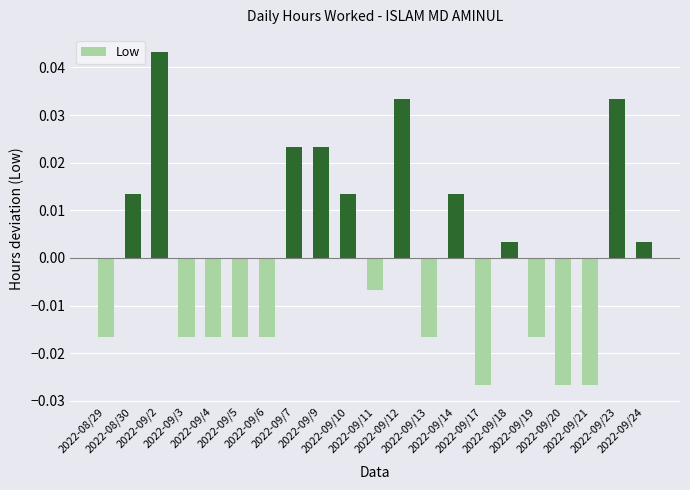

Count the number of values greater than 0.

10